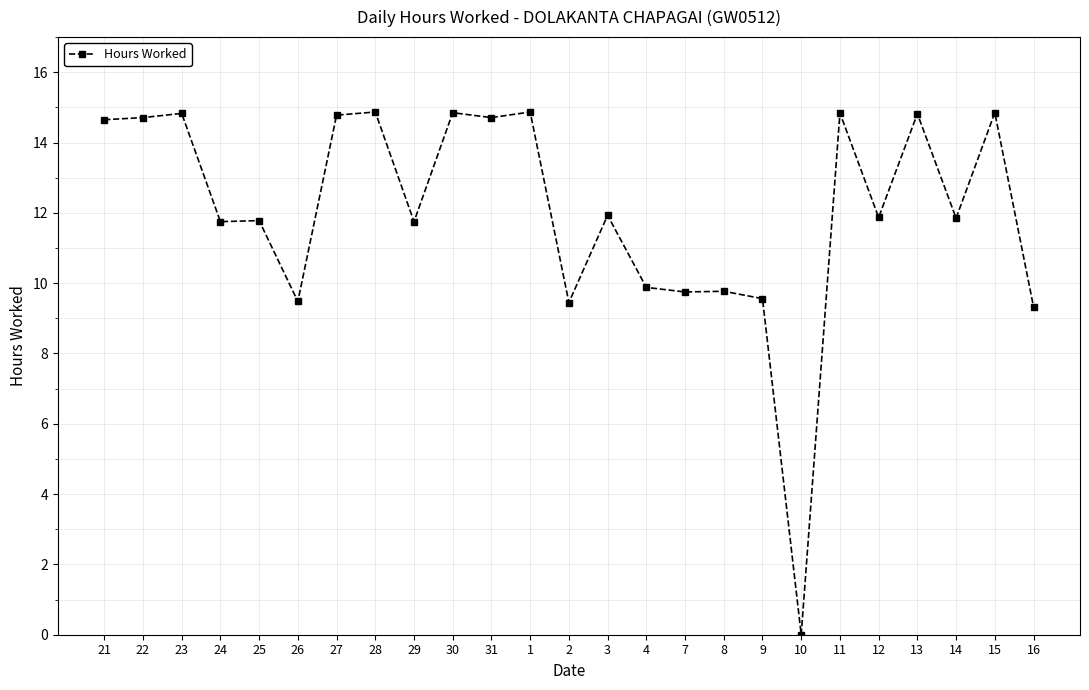

True or false: the data has more than 0 interior local peaks.

True